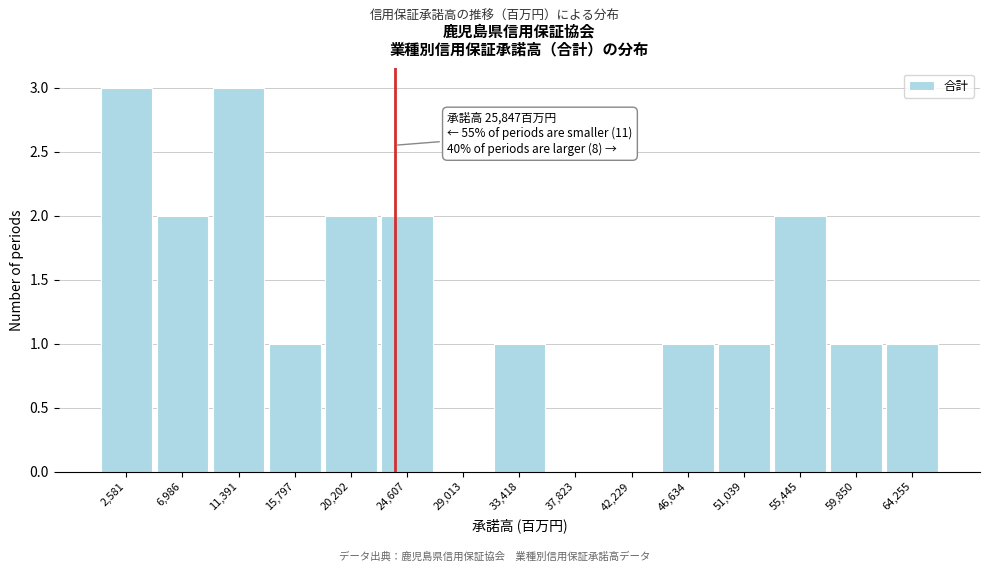

Reading left to right, extract all data points from this chart.

2,581=3	6,986=2	11,391=3	15,797=1	20,202=2	24,607=2	29,013=0	33,418=1	37,823=0	42,229=0	46,634=1	51,039=1	55,445=2	59,850=1	64,255=1